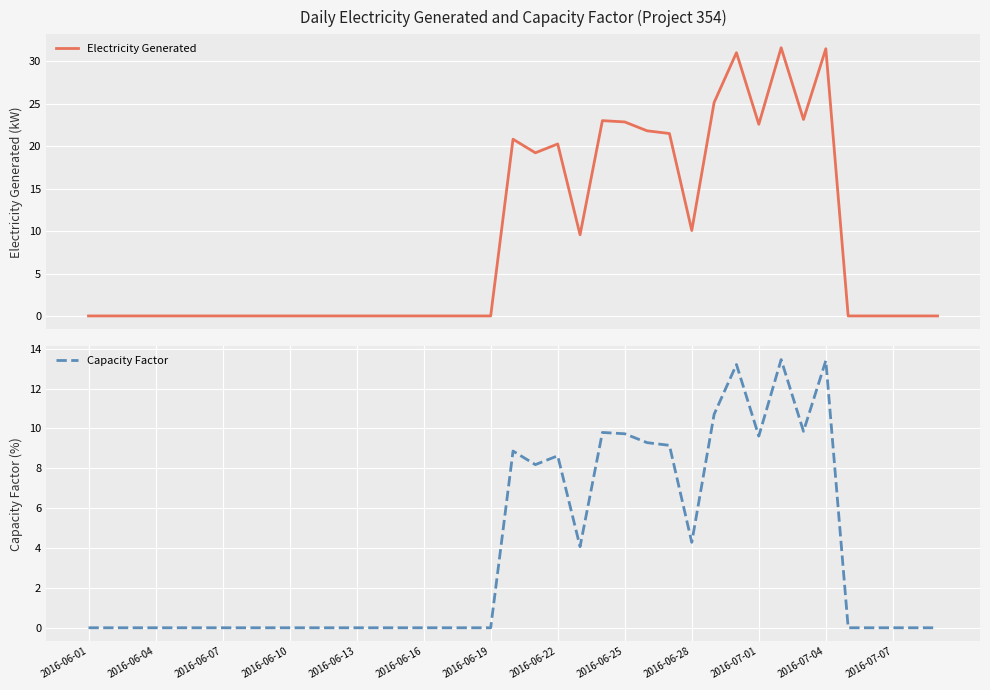

At 29, list the series in order from largest to smallest.

Electricity Generated, Capacity Factor